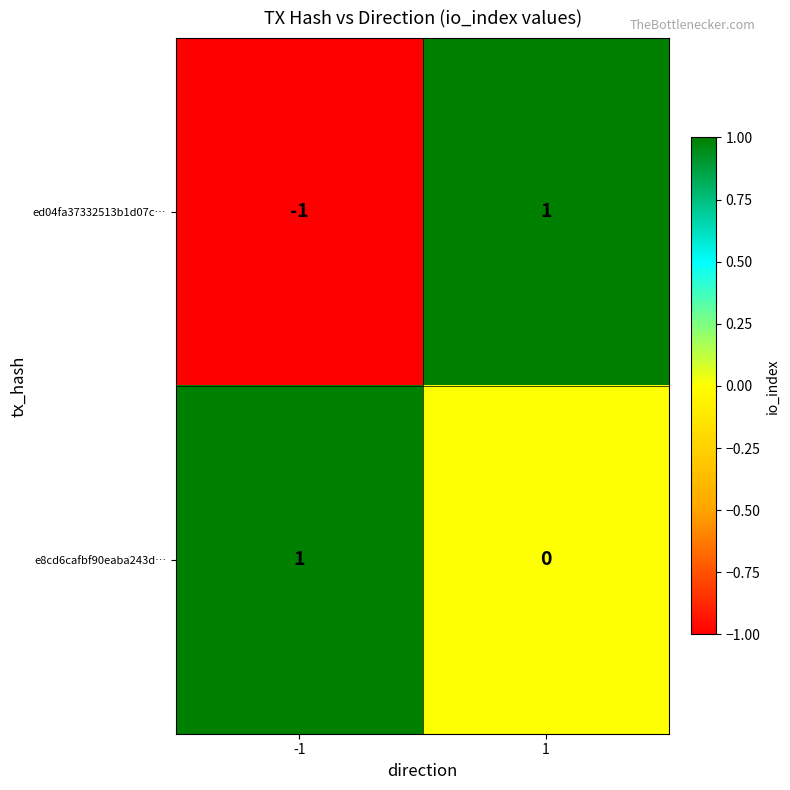

True or false: ed04fa37332513b1d07c… has a value of -1 at -1.

True